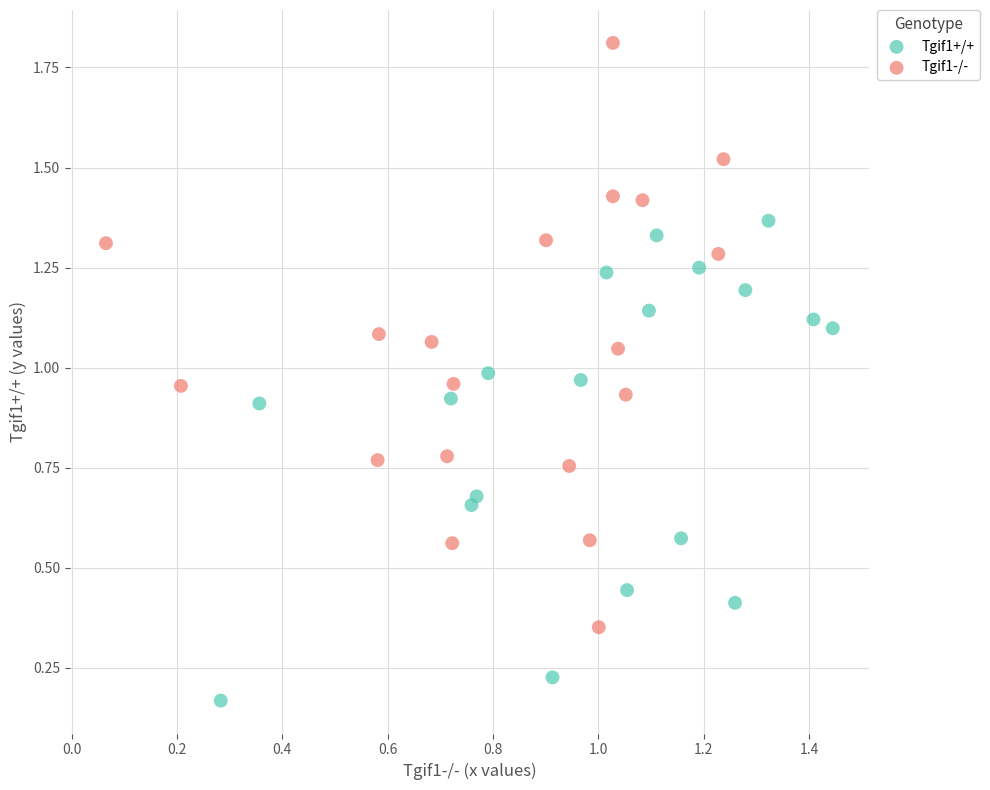

Which series reaches the minimum Y coordinate?

Tgif1+/+